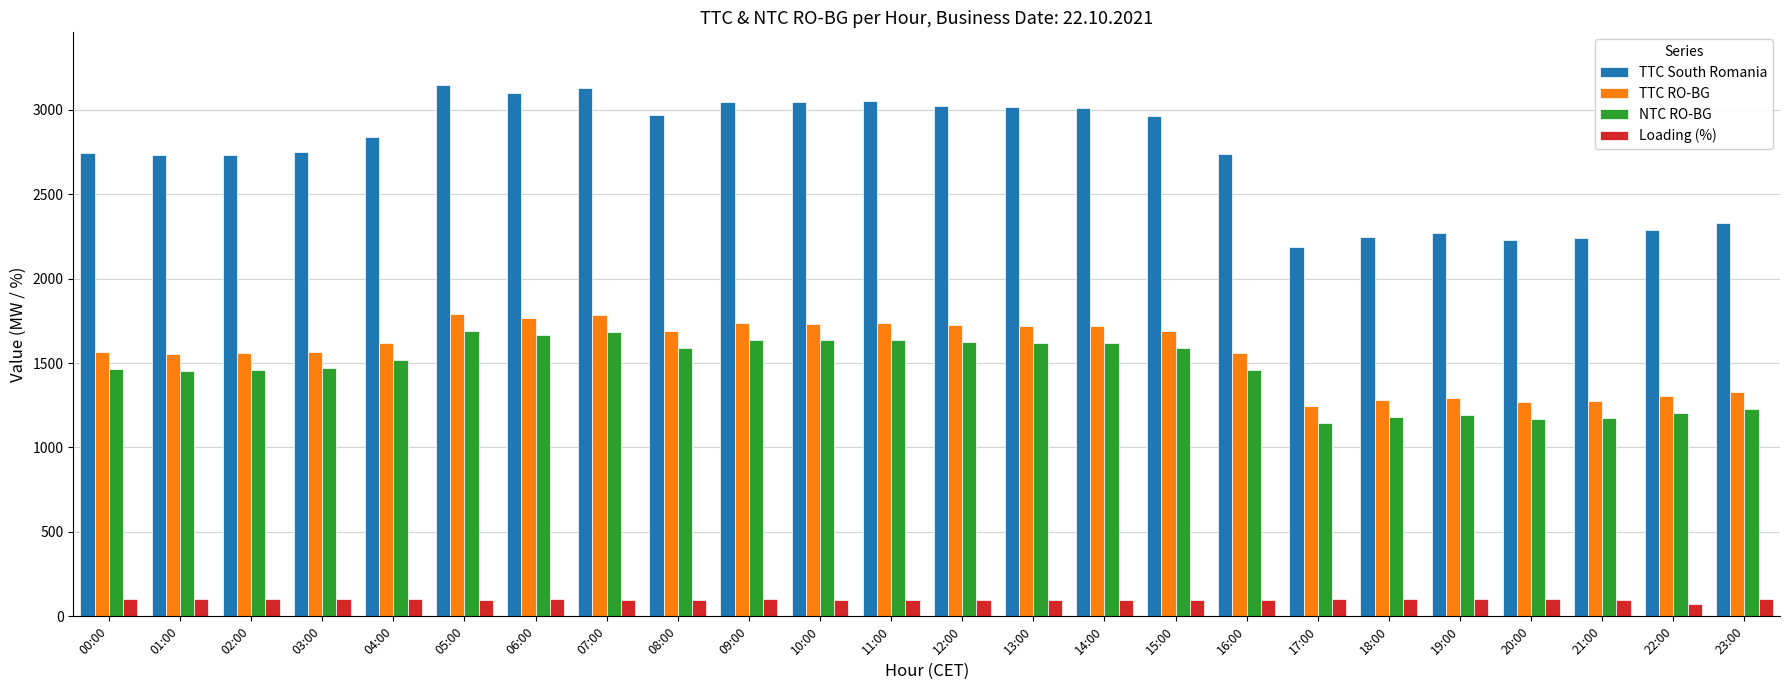

Count the number of categories in the chart.

24